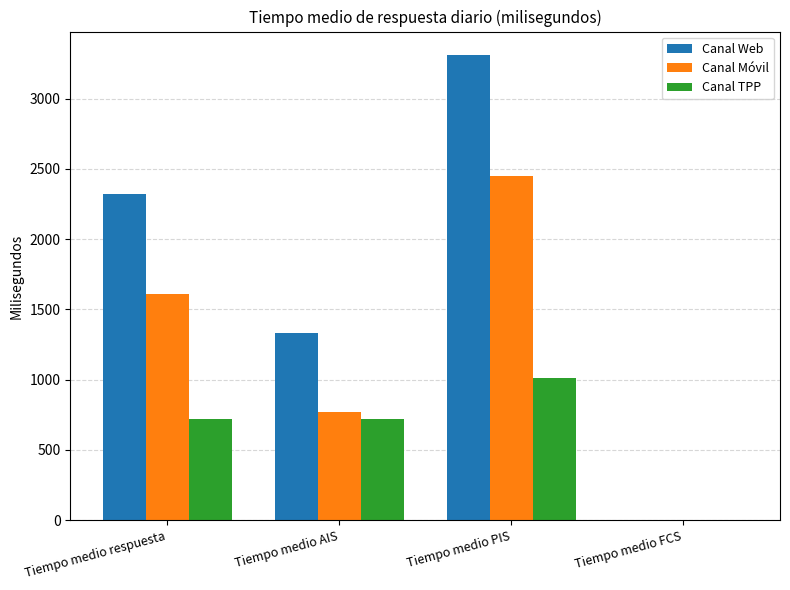

At which category does the chart reach its peak across all series?

Tiempo medio PIS